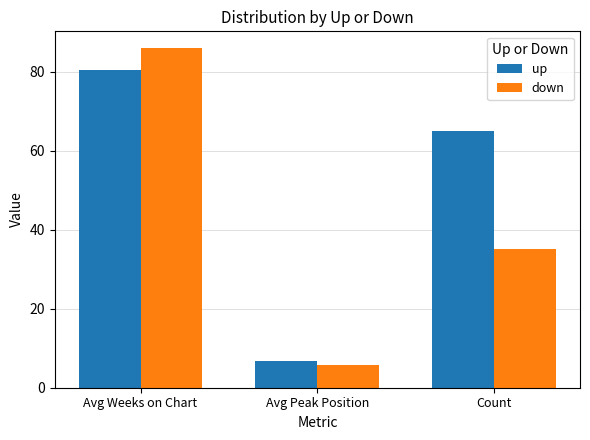

The value of up at Count is 65.0. True or false?

True